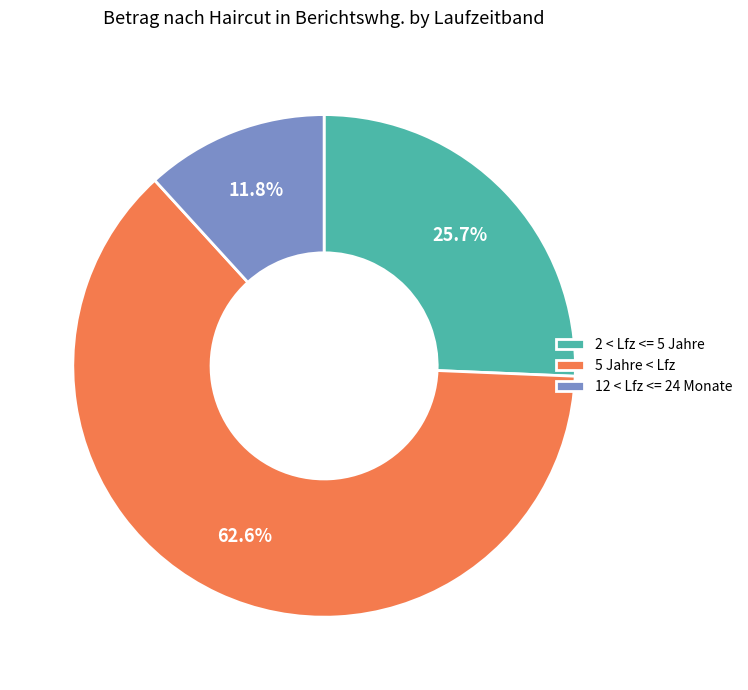

Count the number of slices in the pie.

3